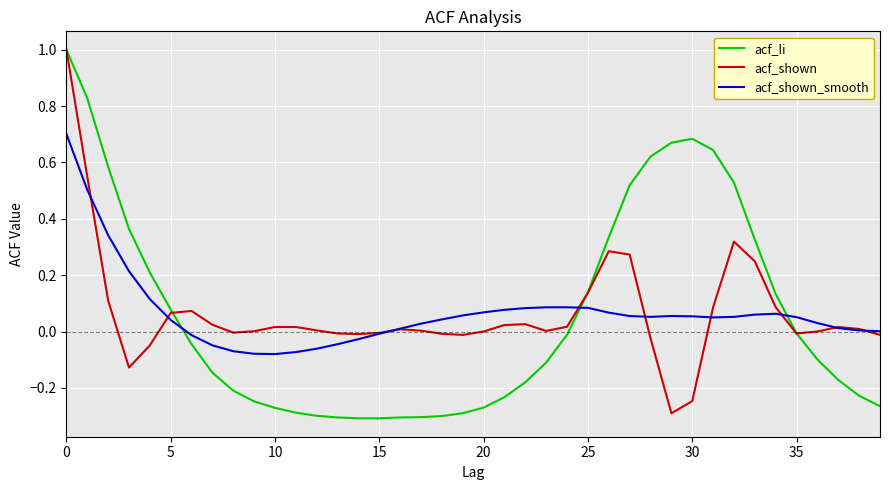

What are all the series names shown in the legend?

acf_li, acf_shown, acf_shown_smooth